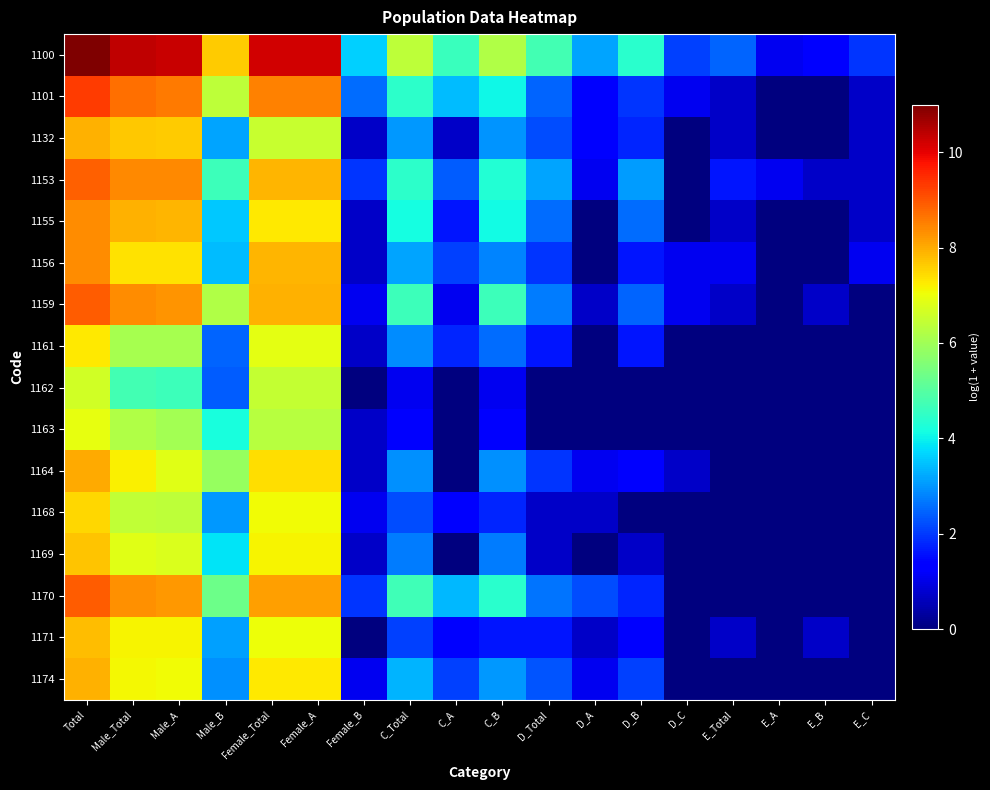

Reading right to left, extract all data points from this chart.

1100: E_C=1.9	E_B=1.4	E_A=1.1	E_Total=2.5	D_C=2.1	D_B=4.4	D_A=3.2	D_Total=4.7	C_B=6.2	C_A=4.6	C_Total=6.4	Female_B=3.6	Female_A=10.2	Female_Total=10.2	Male_B=7.6	Male_A=10.3	Male_Total=10.4	Total=11.0
1101: E_C=0.7	E_B=0.0	E_A=0.0	E_Total=0.7	D_C=1.1	D_B=1.9	D_A=1.4	D_Total=2.5	C_B=4.0	C_A=3.4	C_Total=4.5	Female_B=2.6	Female_A=8.5	Female_Total=8.5	Male_B=6.4	Male_A=8.6	Male_Total=8.7	Total=9.3
1132: E_C=0.7	E_B=0.0	E_A=0.0	E_Total=0.7	D_C=0.0	D_B=1.8	D_A=1.4	D_Total=2.2	C_B=3.0	C_A=0.7	C_Total=3.0	Female_B=0.7	Female_A=6.5	Female_Total=6.5	Male_B=3.2	Male_A=7.6	Male_Total=7.7	Total=7.9
1153: E_C=0.7	E_B=0.7	E_A=1.1	E_Total=1.6	D_C=0.0	D_B=3.1	D_A=1.1	D_Total=3.2	C_B=4.3	C_A=2.4	C_Total=4.4	Female_B=1.9	Female_A=7.9	Female_Total=7.9	Male_B=4.7	Male_A=8.4	Male_Total=8.4	Total=8.9
1155: E_C=0.7	E_B=0.0	E_A=0.0	E_Total=0.7	D_C=0.0	D_B=2.6	D_A=0.0	D_Total=2.6	C_B=4.1	C_A=1.6	C_Total=4.2	Female_B=0.7	Female_A=7.3	Female_Total=7.3	Male_B=3.6	Male_A=7.9	Male_Total=7.9	Total=8.4
1156: E_C=1.1	E_B=0.0	E_A=0.0	E_Total=1.1	D_C=1.1	D_B=1.6	D_A=0.0	D_Total=1.9	C_B=2.8	C_A=2.1	C_Total=3.2	Female_B=0.7	Female_A=7.9	Female_Total=7.9	Male_B=3.4	Male_A=7.4	Male_Total=7.4	Total=8.4
1159: E_C=0.0	E_B=0.7	E_A=0.0	E_Total=0.7	D_C=1.1	D_B=2.5	D_A=0.7	D_Total=2.7	C_B=4.7	C_A=1.1	C_Total=4.7	Female_B=1.1	Female_A=7.9	Female_Total=7.9	Male_B=6.2	Male_A=8.3	Male_Total=8.4	Total=8.9
1161: E_C=0.0	E_B=0.0	E_A=0.0	E_Total=0.0	D_C=0.0	D_B=1.6	D_A=0.0	D_Total=1.6	C_B=2.6	C_A=1.8	C_Total=2.9	Female_B=0.7	Female_A=6.9	Female_Total=6.9	Male_B=2.5	Male_A=6.1	Male_Total=6.1	Total=7.3
1162: E_C=0.0	E_B=0.0	E_A=0.0	E_Total=0.0	D_C=0.0	D_B=0.0	D_A=0.0	D_Total=0.0	C_B=1.1	C_A=0.0	C_Total=1.1	Female_B=0.0	Female_A=6.5	Female_Total=6.5	Male_B=2.4	Male_A=4.7	Male_Total=4.8	Total=6.6
1163: E_C=0.0	E_B=0.0	E_A=0.0	E_Total=0.0	D_C=0.0	D_B=0.0	D_A=0.0	D_Total=0.0	C_B=1.4	C_A=0.0	C_Total=1.4	Female_B=0.7	Female_A=6.3	Female_Total=6.3	Male_B=4.2	Male_A=6.0	Male_Total=6.2	Total=6.9
1164: E_C=0.0	E_B=0.0	E_A=0.0	E_Total=0.0	D_C=0.7	D_B=1.4	D_A=1.1	D_Total=1.9	C_B=2.9	C_A=0.0	C_Total=2.9	Female_B=0.7	Female_A=7.4	Female_Total=7.4	Male_B=5.9	Male_A=6.9	Male_Total=7.2	Total=8.0
1168: E_C=0.0	E_B=0.0	E_A=0.0	E_Total=0.0	D_C=0.0	D_B=0.0	D_A=0.7	D_Total=0.7	C_B=1.8	C_A=1.4	C_Total=2.2	Female_B=1.1	Female_A=7.1	Female_Total=7.1	Male_B=3.0	Male_A=6.4	Male_Total=6.4	Total=7.5
1169: E_C=0.0	E_B=0.0	E_A=0.0	E_Total=0.0	D_C=0.0	D_B=0.7	D_A=0.0	D_Total=0.7	C_B=2.7	C_A=0.0	C_Total=2.7	Female_B=0.7	Female_A=7.2	Female_Total=7.2	Male_B=3.9	Male_A=6.8	Male_Total=6.8	Total=7.7
1170: E_C=0.0	E_B=0.0	E_A=0.0	E_Total=0.0	D_C=0.0	D_B=1.8	D_A=2.2	D_Total=2.6	C_B=4.4	C_A=3.4	C_Total=4.7	Female_B=1.9	Female_A=8.1	Female_Total=8.1	Male_B=5.3	Male_A=8.2	Male_Total=8.3	Total=8.9
1171: E_C=0.0	E_B=0.7	E_A=0.0	E_Total=0.7	D_C=0.0	D_B=1.4	D_A=0.7	D_Total=1.6	C_B=1.6	C_A=1.4	C_Total=2.1	Female_B=0.0	Female_A=7.0	Female_Total=7.0	Male_B=3.1	Male_A=7.1	Male_Total=7.2	Total=7.8
1174: E_C=0.0	E_B=0.0	E_A=0.0	E_Total=0.0	D_C=0.0	D_B=2.1	D_A=1.1	D_Total=2.3	C_B=3.0	C_A=2.1	C_Total=3.3	Female_B=1.1	Female_A=7.3	Female_Total=7.3	Male_B=2.9	Male_A=7.1	Male_Total=7.1	Total=7.9